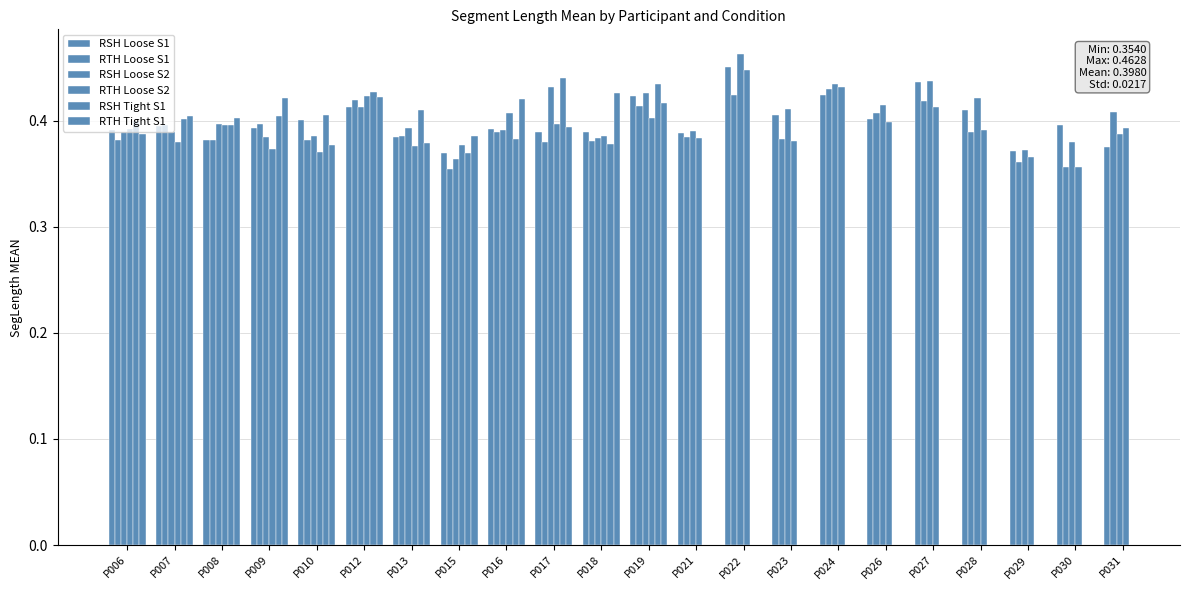

What are all the series names shown in the legend?

RSH Loose S1, RTH Loose S1, RSH Loose S2, RTH Loose S2, RSH Tight S1, RTH Tight S1